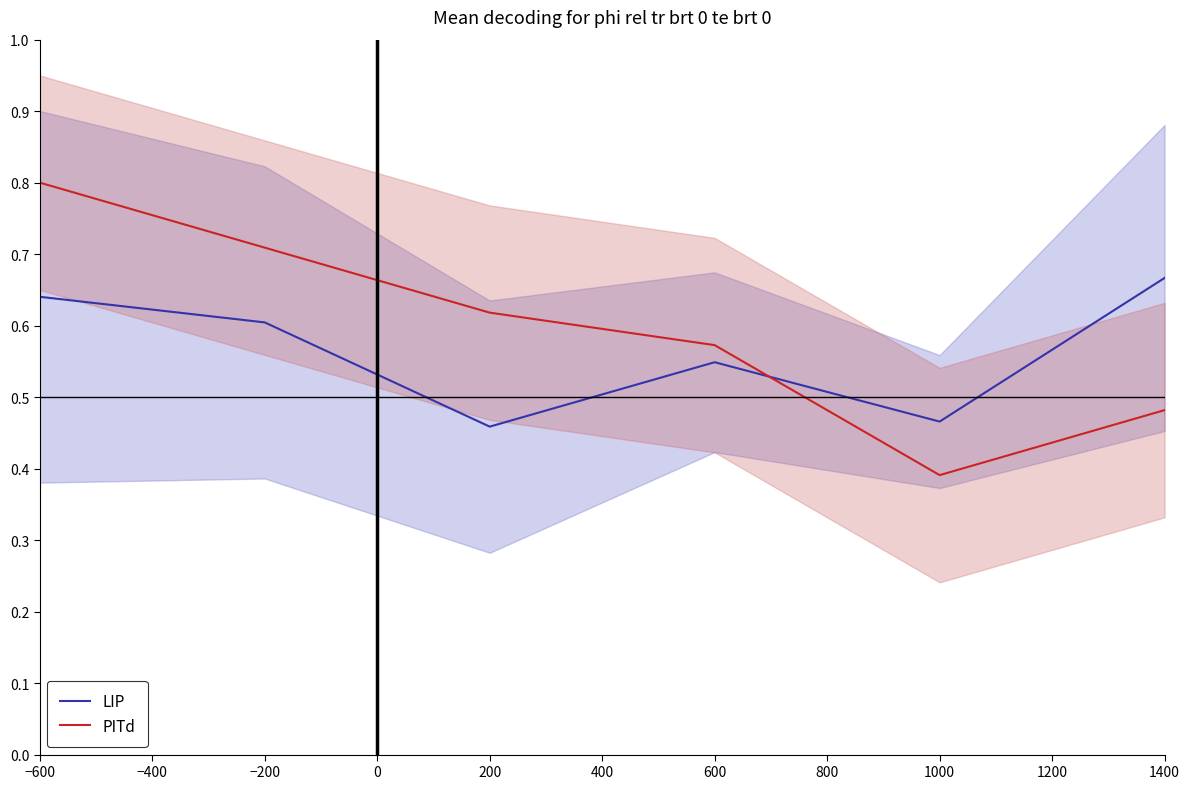

Which category has the highest value in the PITd series?

−600